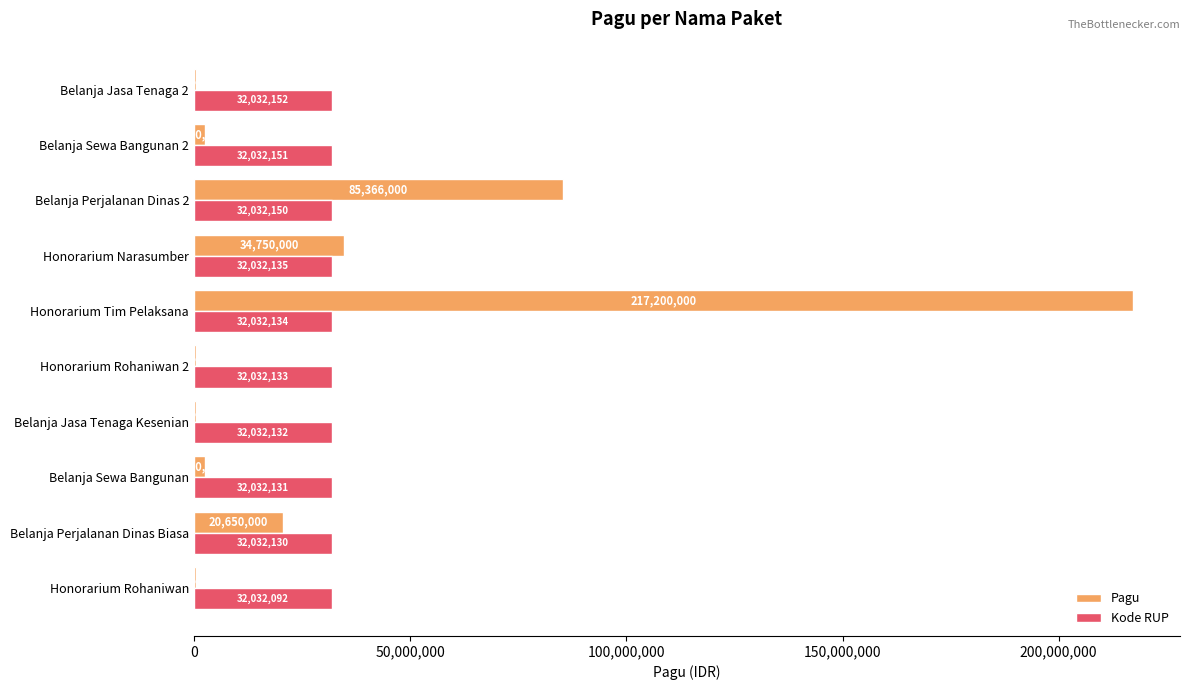

The value of Kode RUP at Belanja Jasa Tenaga Kesenian is 54207833. True or false?

False